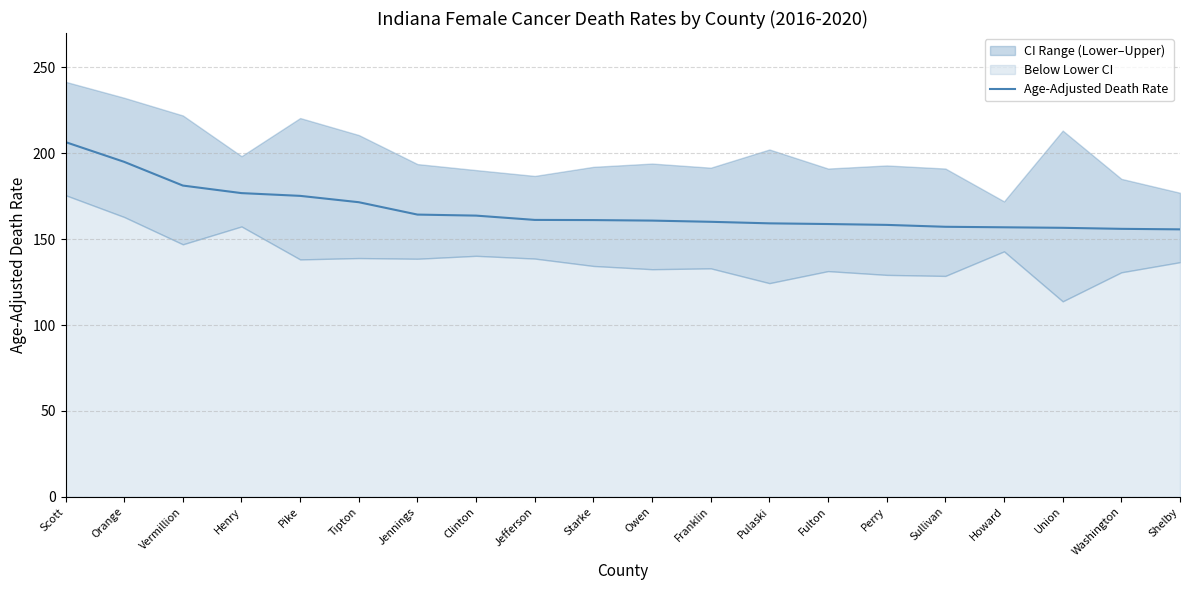

True or false: the data shows 163.7 at Clinton.

True